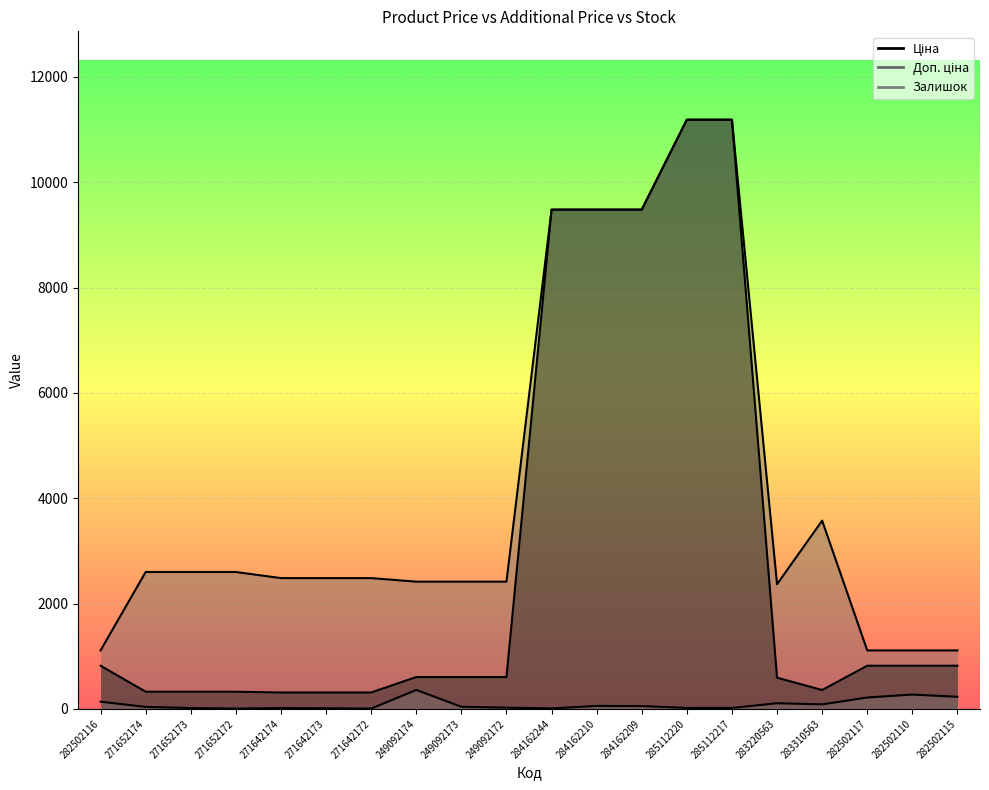

Is it true that Ціна equals 310.3 at 271642174?

True